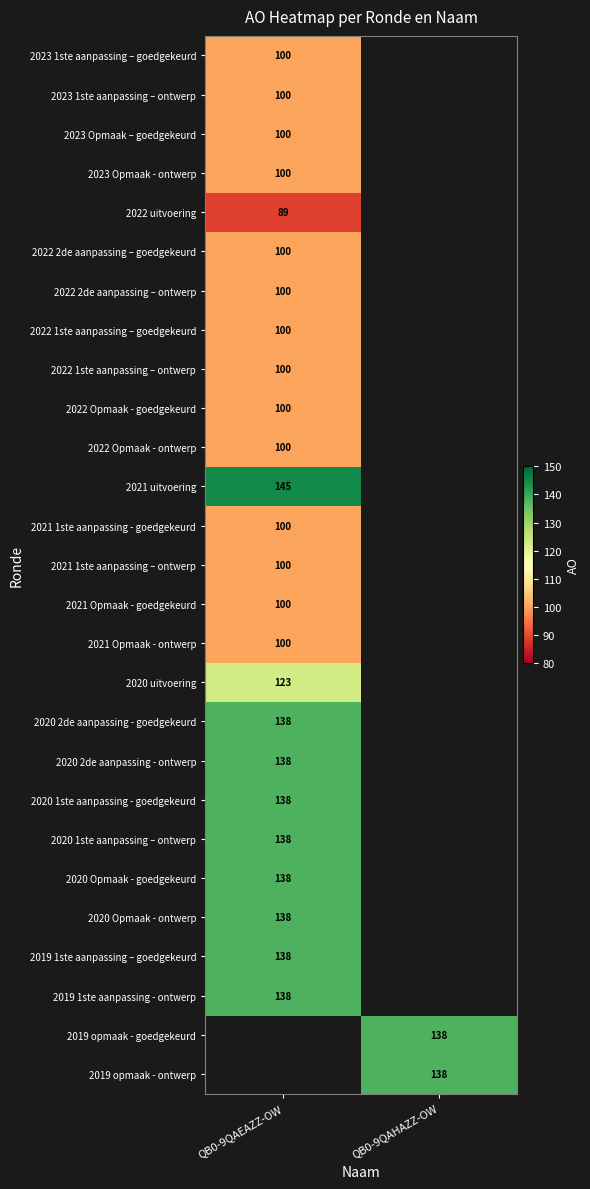

At how many categories does at least one series exceed 103?

2